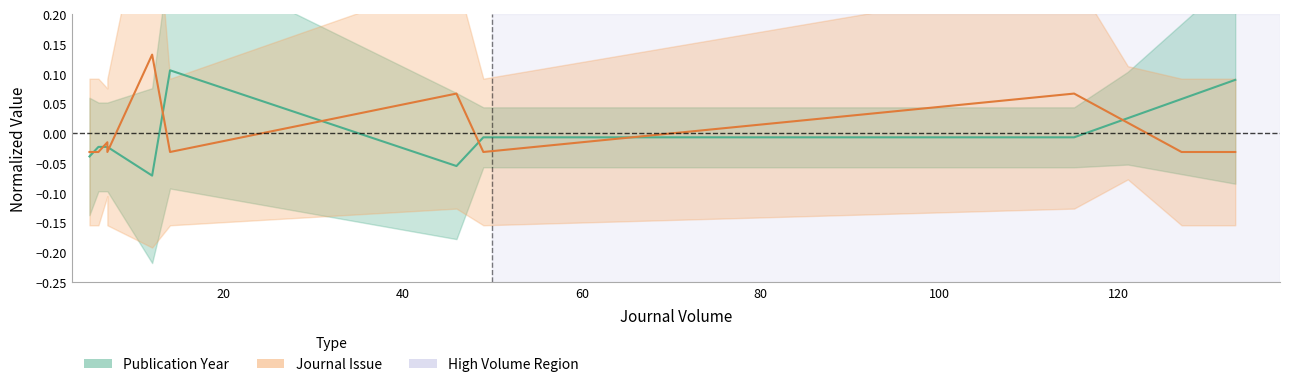

Reading left to right, extract all data points from this chart.

Publication Year: -0.0	-0.0	-0.0	-0.0	-0.0	-0.1	0.1	-0.1	-0.0	-0.0	-0.0	0.0	0.1	0.1
Journal Issue: -0.0	-0.0	-0.0	-0.0	-0.0	0.1	-0.0	0.1	-0.0	-0.0	0.1	0.0	-0.0	-0.0